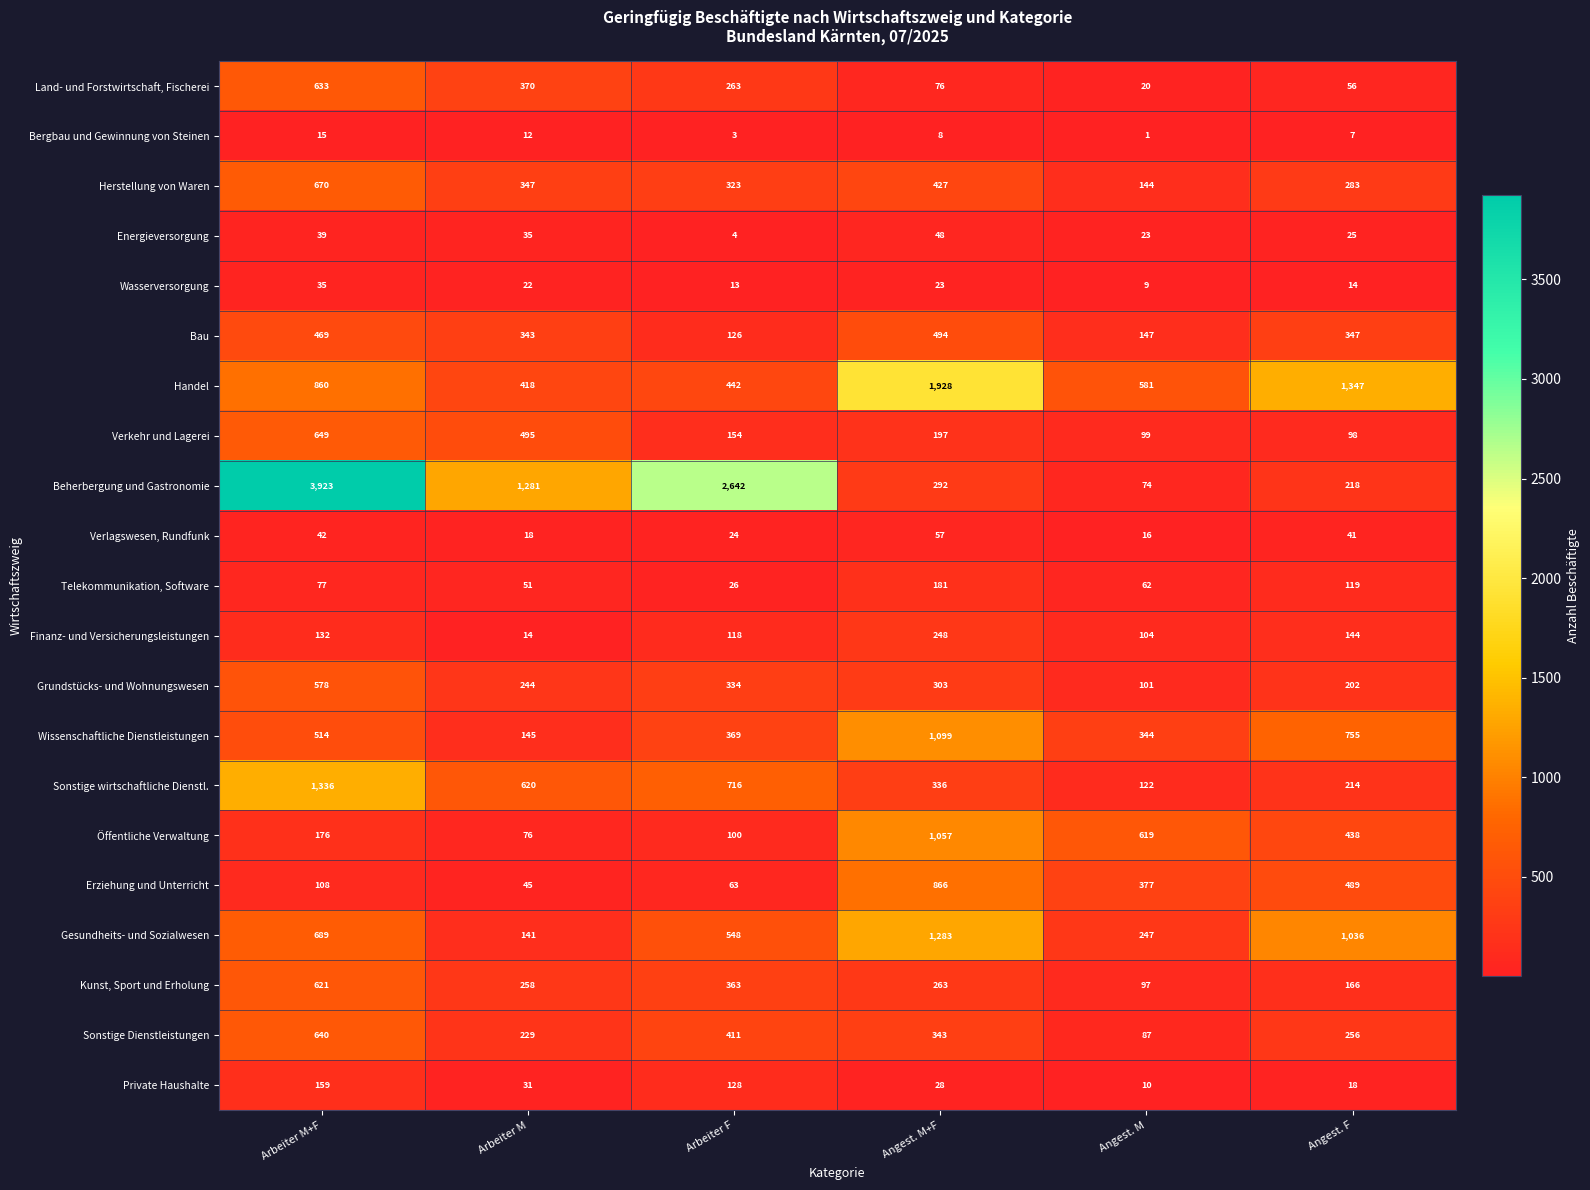

What is the minimum value for Finanz- und Versicherungsleistungen?

14